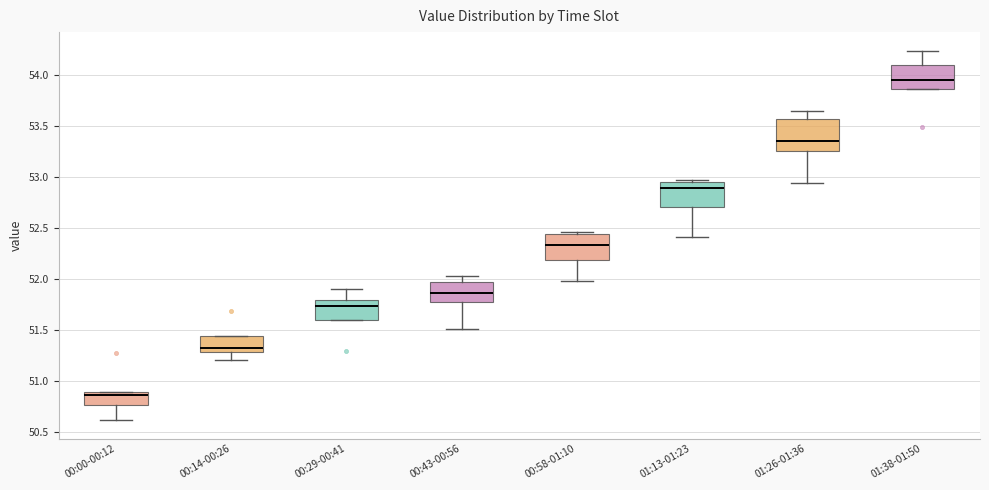

Comparing the boxes themselves (not the whiskers), which one is the tallest?

01:26-01:36